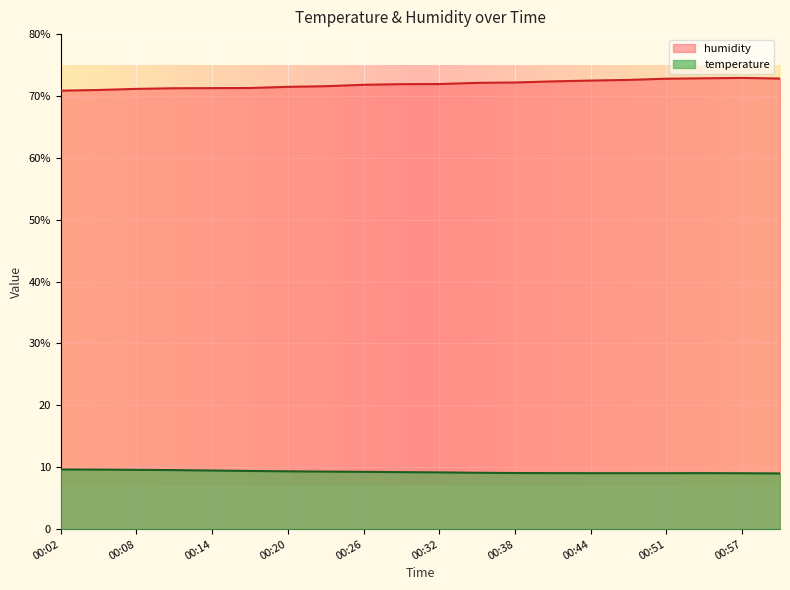

What is the minimum value for humidity?

70.9